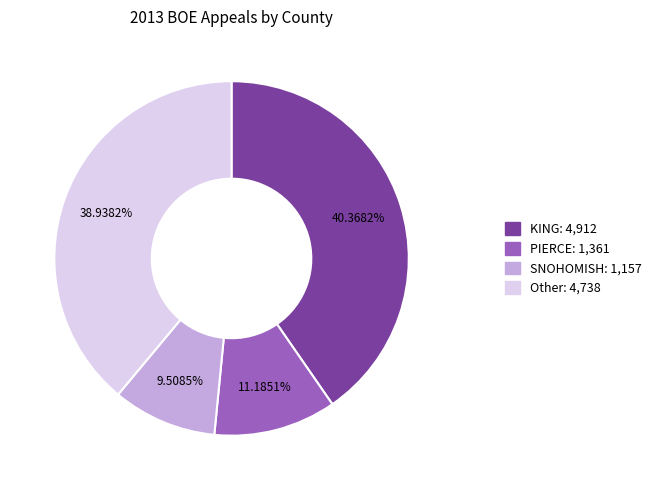

Count the number of slices in the pie.

4